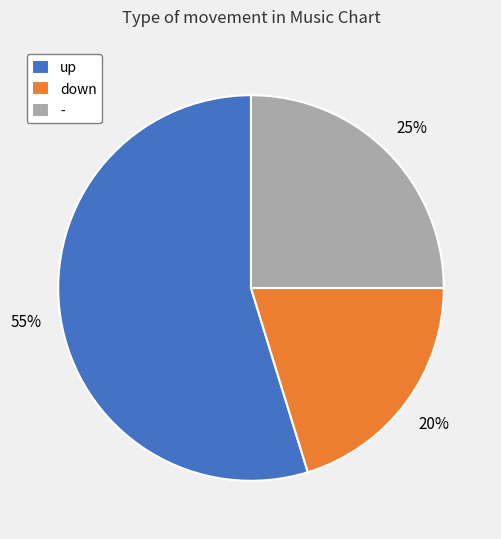

What is the ratio of the value at down to the value at up?

0.4